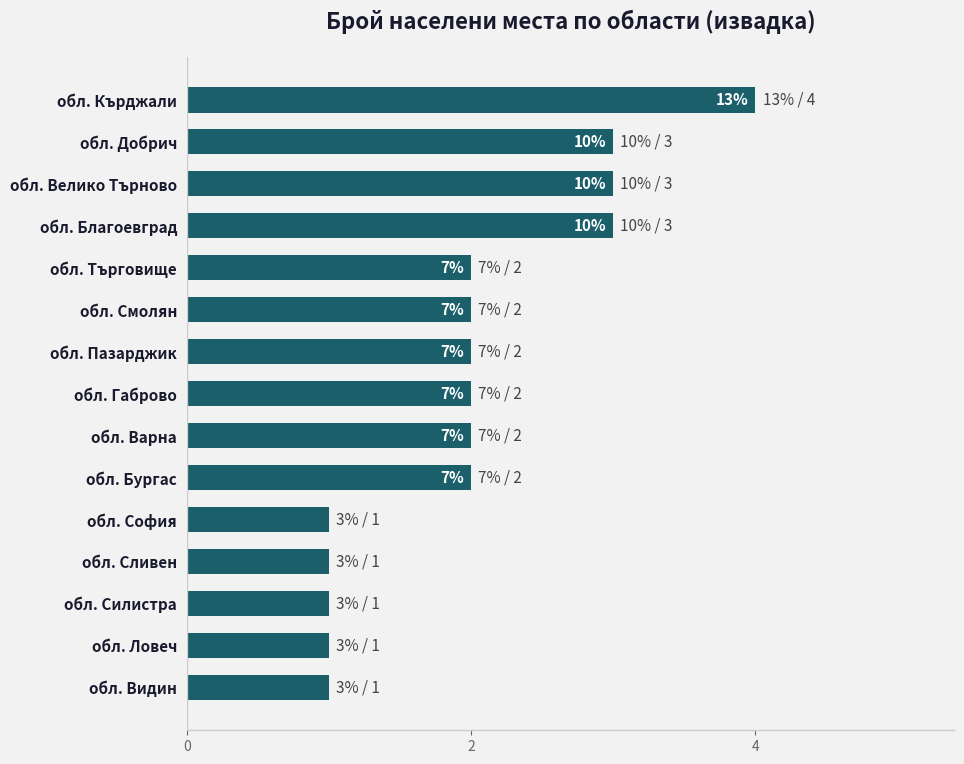

Does the chart contain any negative values?

No